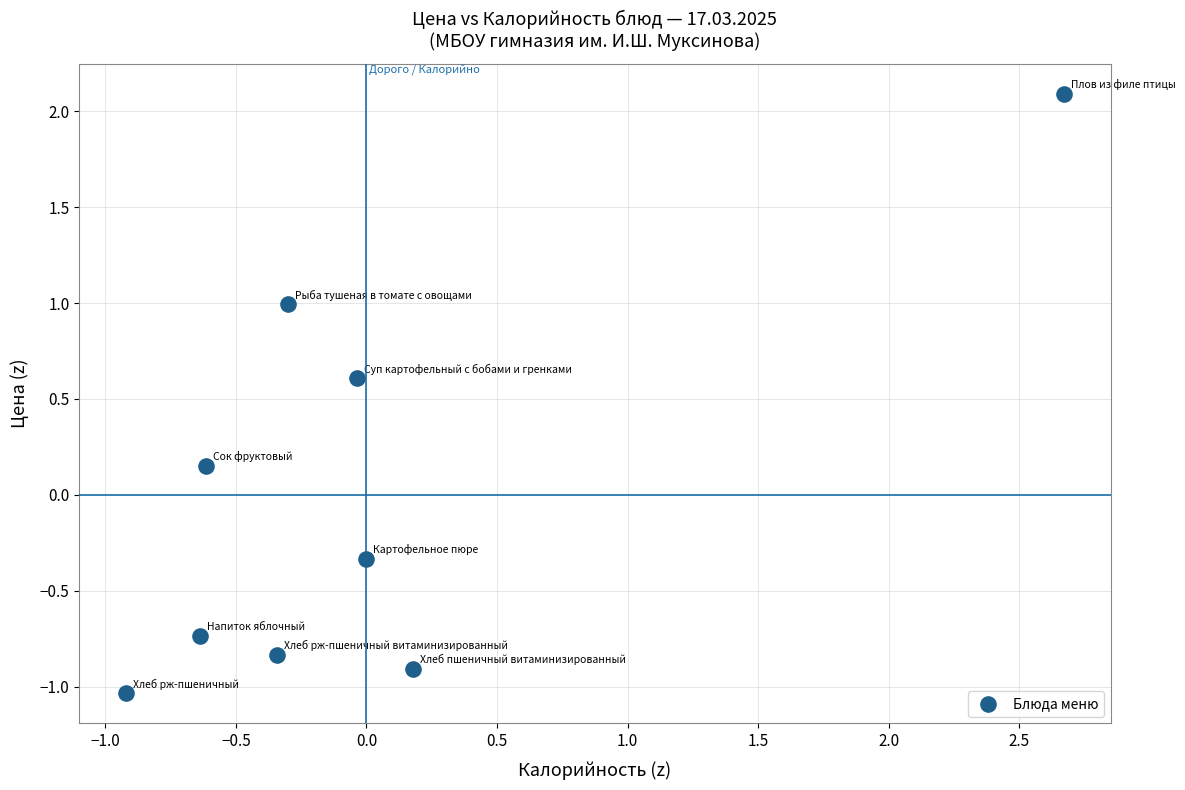

What is the range of Y values (max minus min)?

3.1